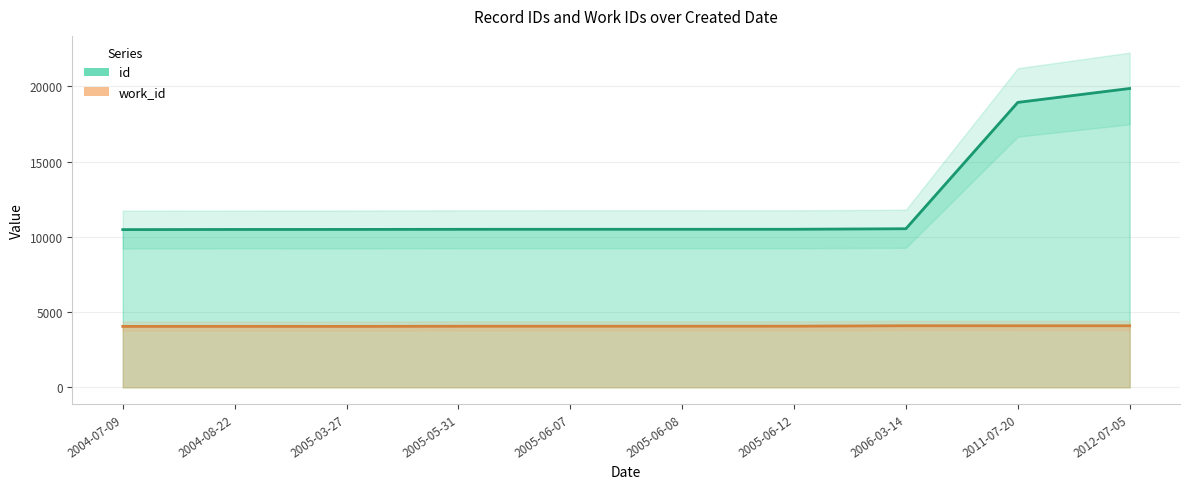

What is the difference between the id values at 2005-06-12 and 2005-03-27?

11